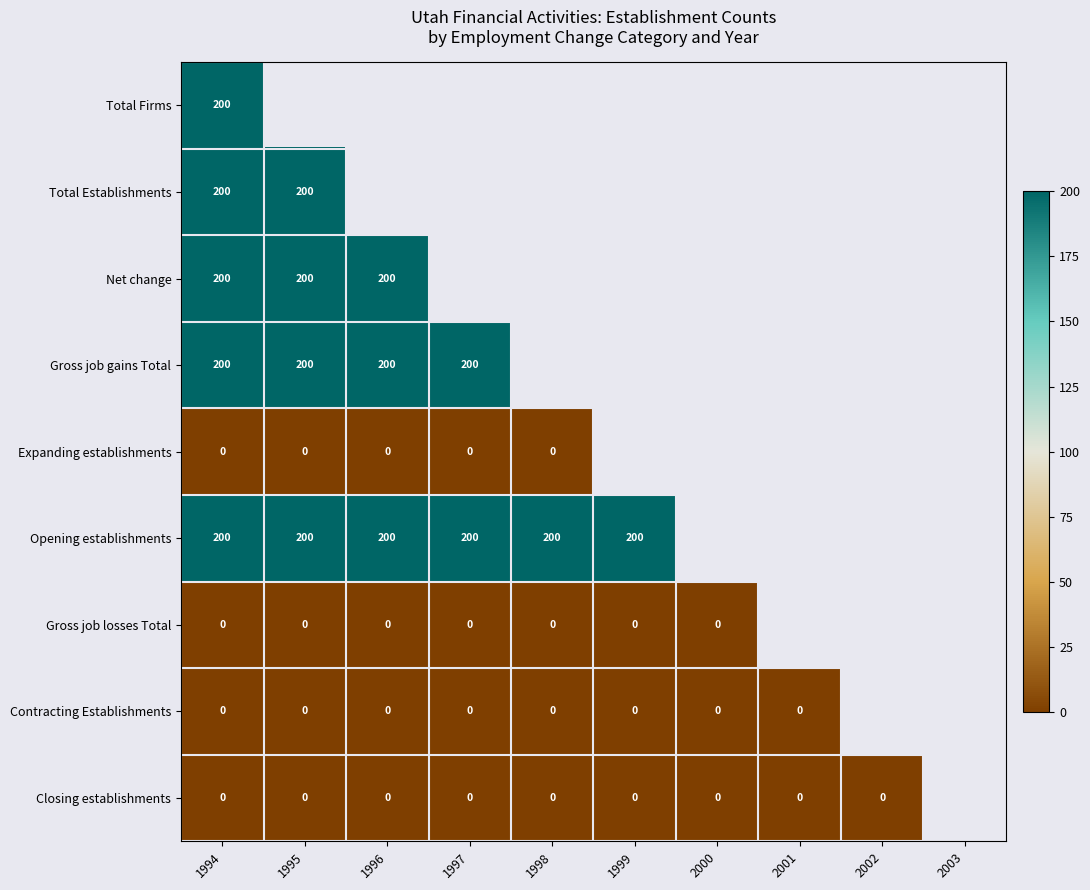

Which category has the lowest value across all series?

1994